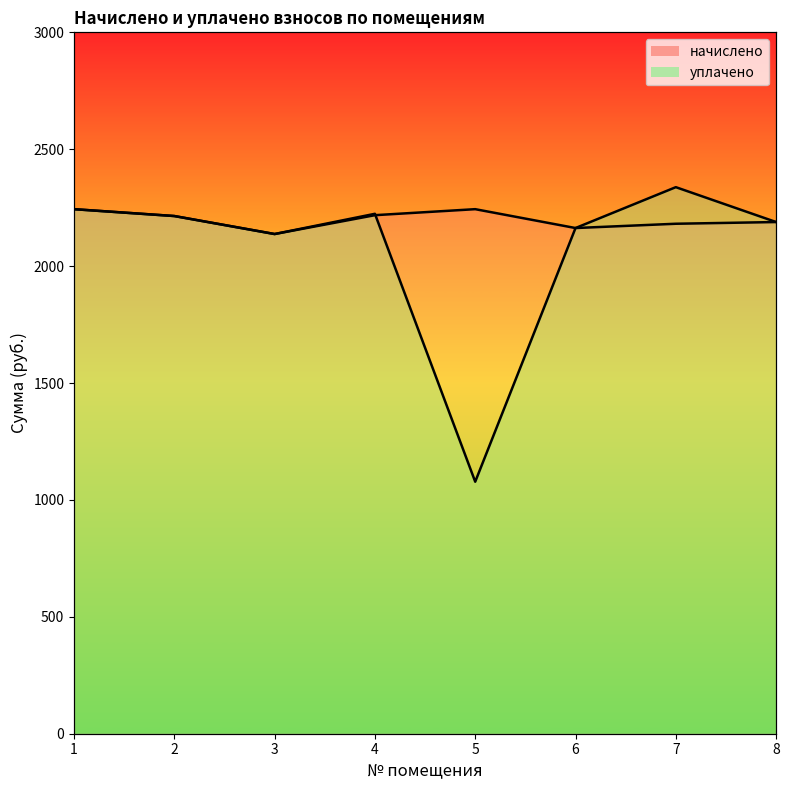

Read the начислено value at 4.

2217.9